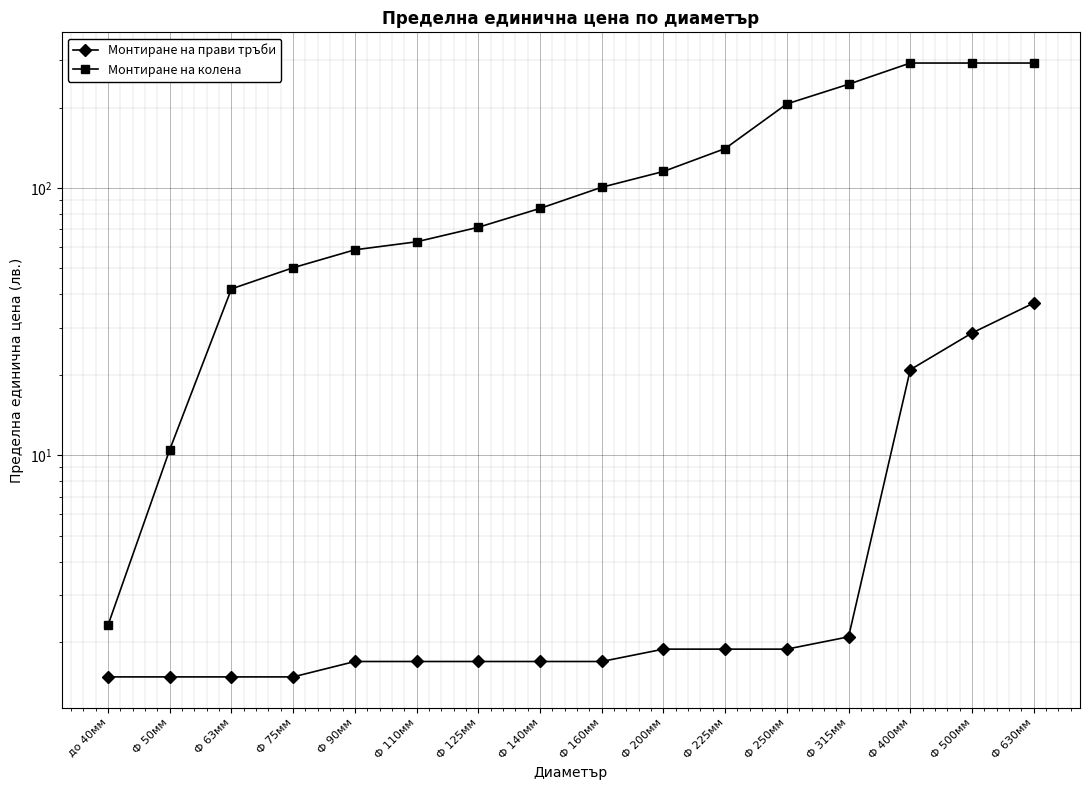

What is the spread (max minus min) of values at Ф 140мм?

82.2